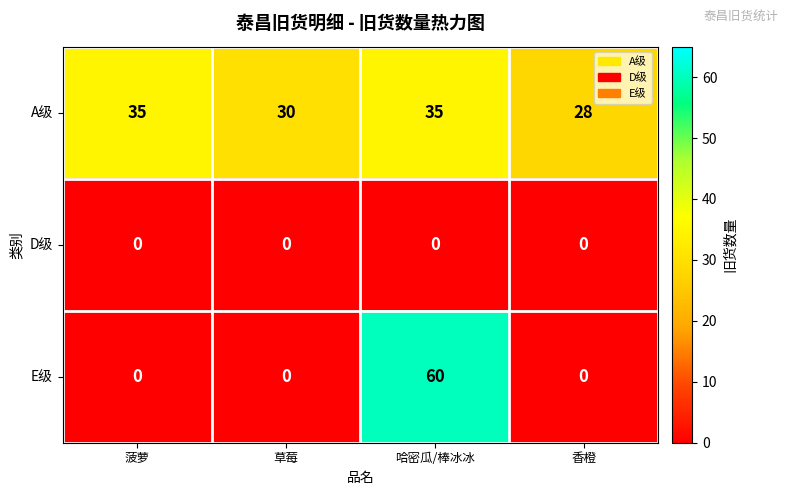

True or false: E级 has a value of 60 at 哈密瓜/棒冰冰.

True